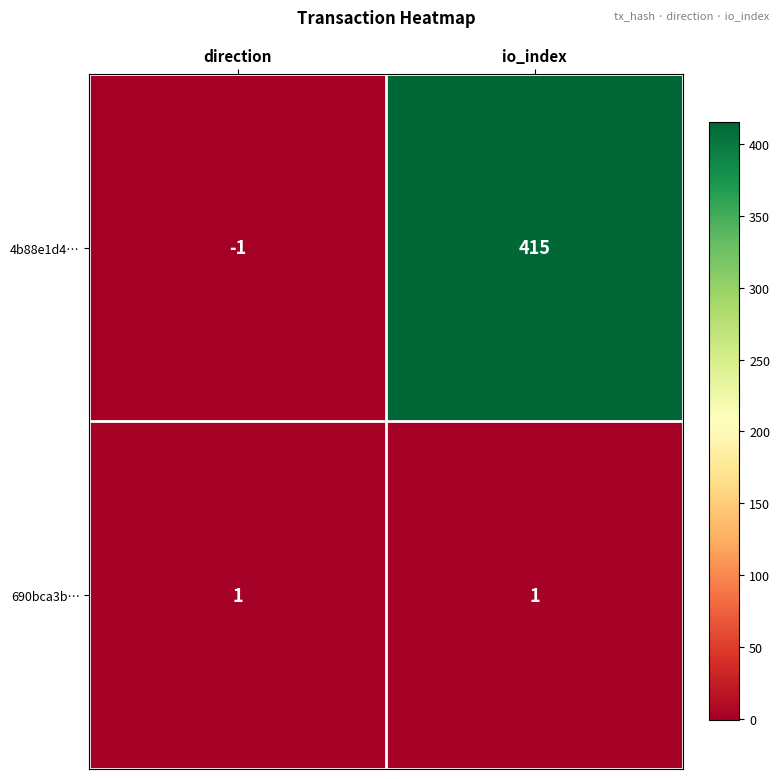

Is it true that 690bca3b… equals 2 at io_index?

False